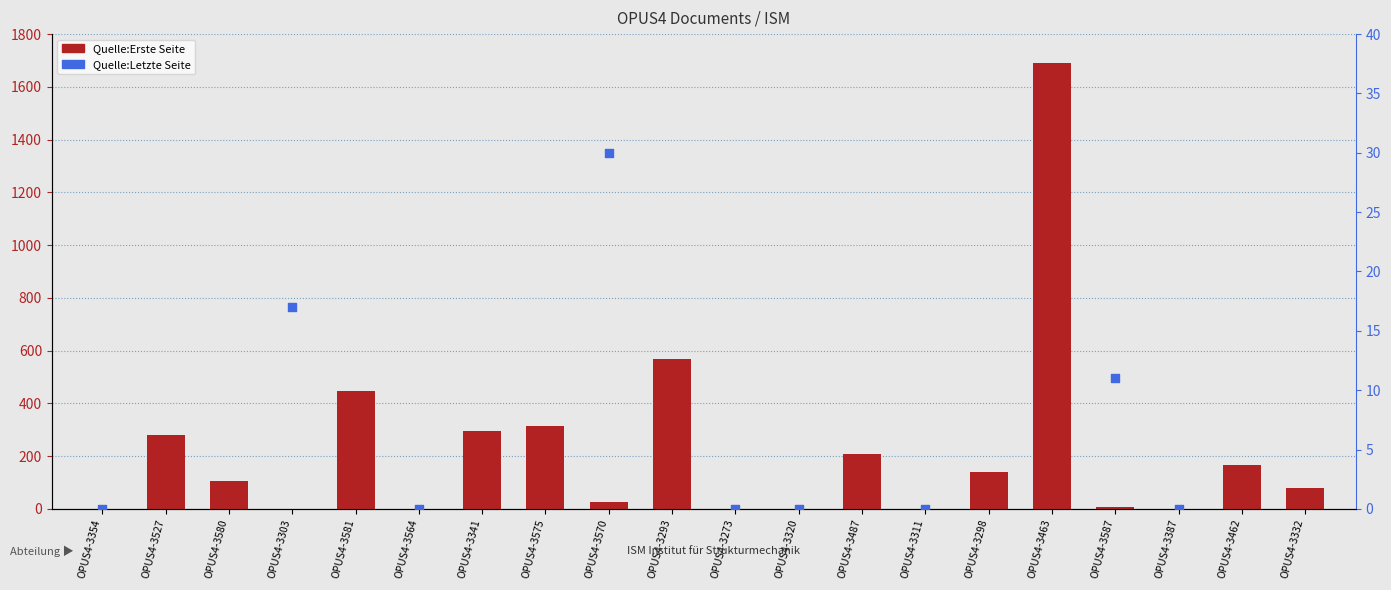

Which series reaches the minimum Y coordinate?

Quelle:Erste Seite